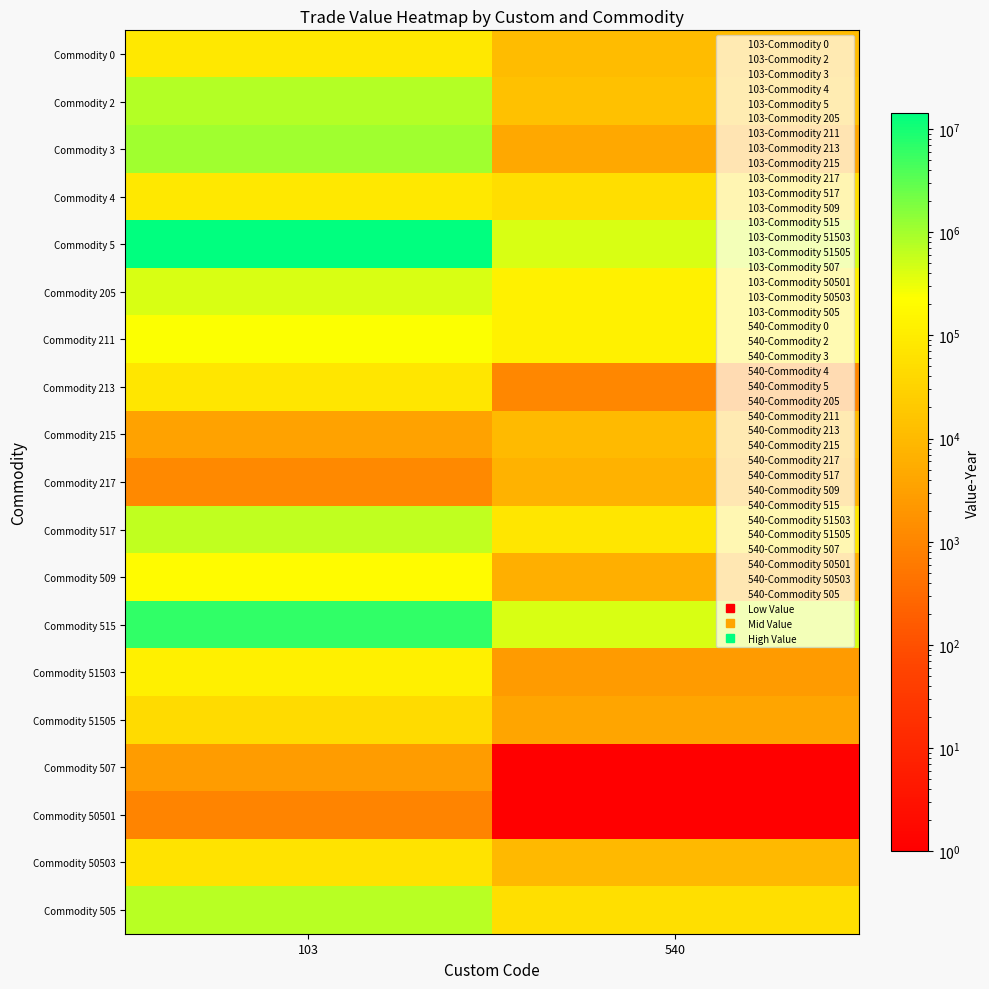

List the series in order of their peak value, highest first.

Commodity 5, Commodity 515, Commodity 3, Commodity 2, Commodity 505, Commodity 517, Commodity 205, Commodity 211, Commodity 509, Commodity 51503, Commodity 4, Commodity 0, Commodity 213, Commodity 50503, Commodity 51505, Commodity 215, Commodity 217, Commodity 507, Commodity 50501